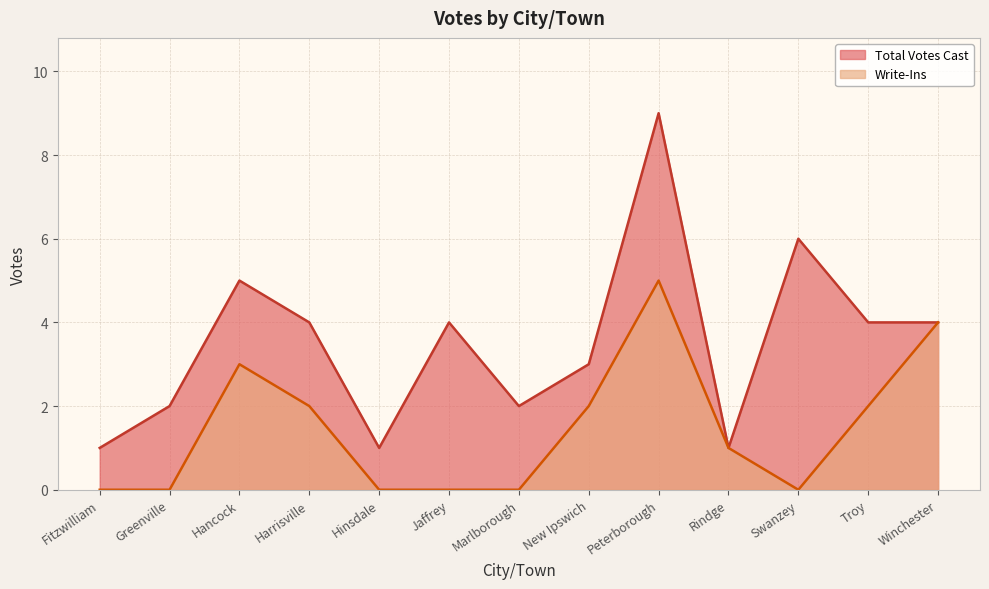

True or false: Total Votes Cast has a value of 2 at Marlborough.

True